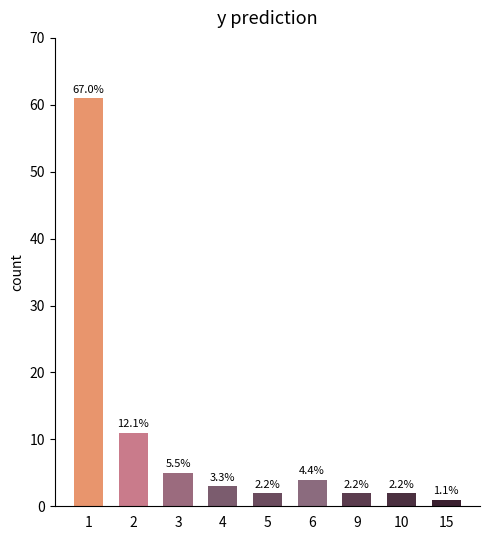

The value at 2 is 18. True or false?

False